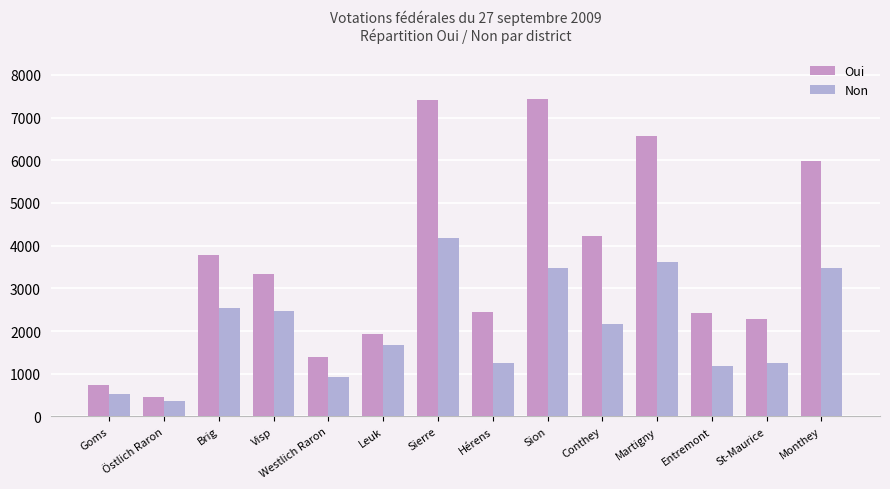

Rank the series by their average value, from lowest to highest.

Non, Oui